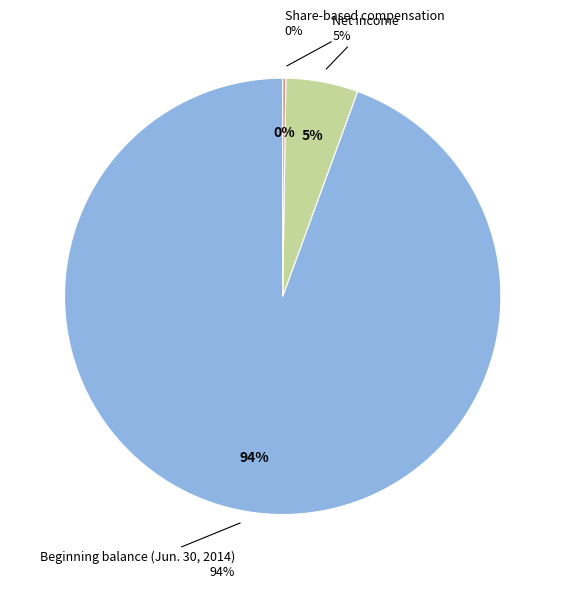

Which category has the smallest portion of the pie?

Share-based compensation